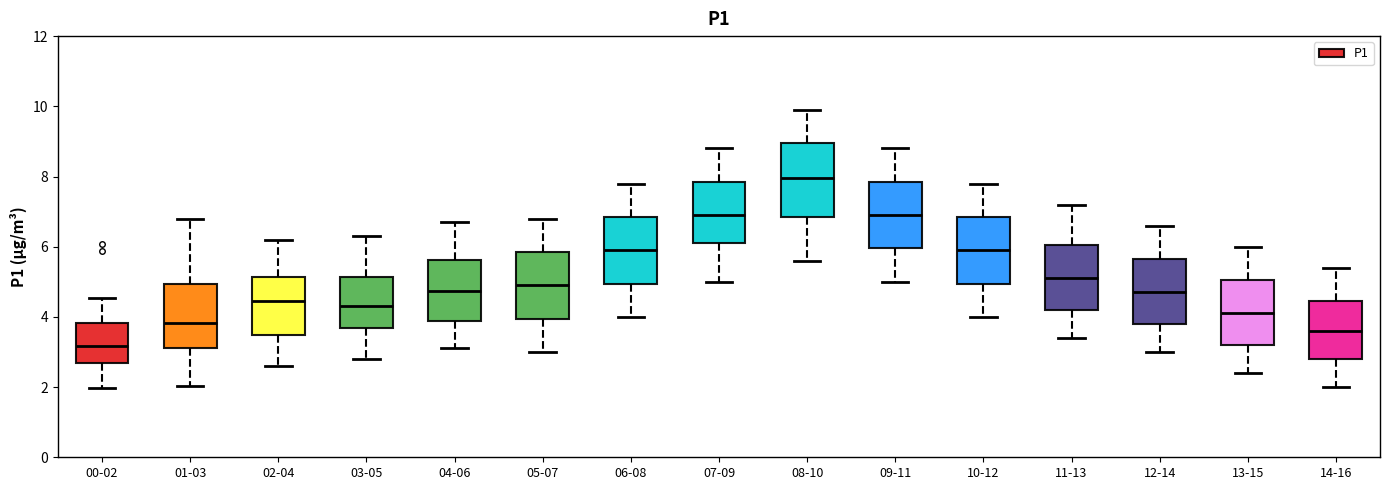

Reading left to right, transcribe this box plot: for each box, give where its median line is, the range the box spans, and where its two whiskers end, as read against the y-axis. The values are not printed on the chart, so give them approximately, as read against the axis.

00-02: median 3.2, box 2.6 to 3.8, whiskers 2.0 to 4.6
01-03: median 3.8, box 3.2 to 5.0, whiskers 2.0 to 6.8
02-04: median 4.4, box 3.4 to 5.2, whiskers 2.6 to 6.2
03-05: median 4.4, box 3.6 to 5.2, whiskers 2.8 to 6.4
04-06: median 4.8, box 3.8 to 5.6, whiskers 3.2 to 6.8
05-07: median 5.0, box 4.0 to 5.8, whiskers 3.0 to 6.8
06-08: median 6.0, box 5.0 to 6.8, whiskers 4.0 to 7.8
07-09: median 7.0, box 6.2 to 7.8, whiskers 5.0 to 8.8
08-10: median 8.0, box 6.8 to 9.0, whiskers 5.6 to 10.0
09-11: median 7.0, box 6.0 to 7.8, whiskers 5.0 to 8.8
10-12: median 6.0, box 5.0 to 6.8, whiskers 4.0 to 7.8
11-13: median 5.2, box 4.2 to 6.0, whiskers 3.4 to 7.2
12-14: median 4.8, box 3.8 to 5.6, whiskers 3.0 to 6.6
13-15: median 4.2, box 3.2 to 5.0, whiskers 2.4 to 6.0
14-16: median 3.6, box 2.8 to 4.4, whiskers 2.0 to 5.4